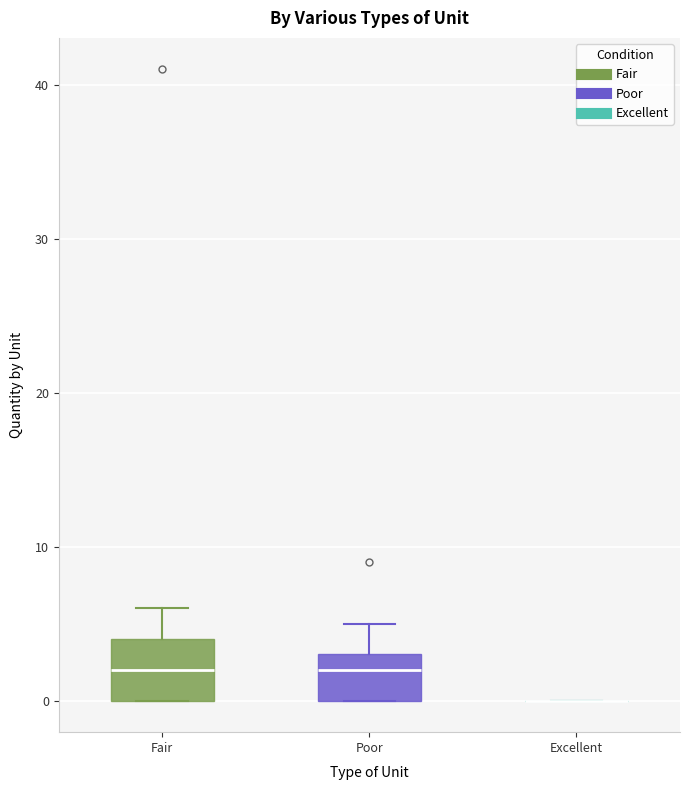

Reading left to right, read every box against the y-axis: the position of its median line, the range the box covers, and the ends of its whiskers. The values are not printed on the chart, so give them approximately, as read against the axis.

Fair: median 2, box 0 to 4, whiskers 0 to 6
Poor: median 2, box 0 to 3, whiskers 0 to 5
Excellent: box collapsed to a line at 0, whiskers 0 to 0